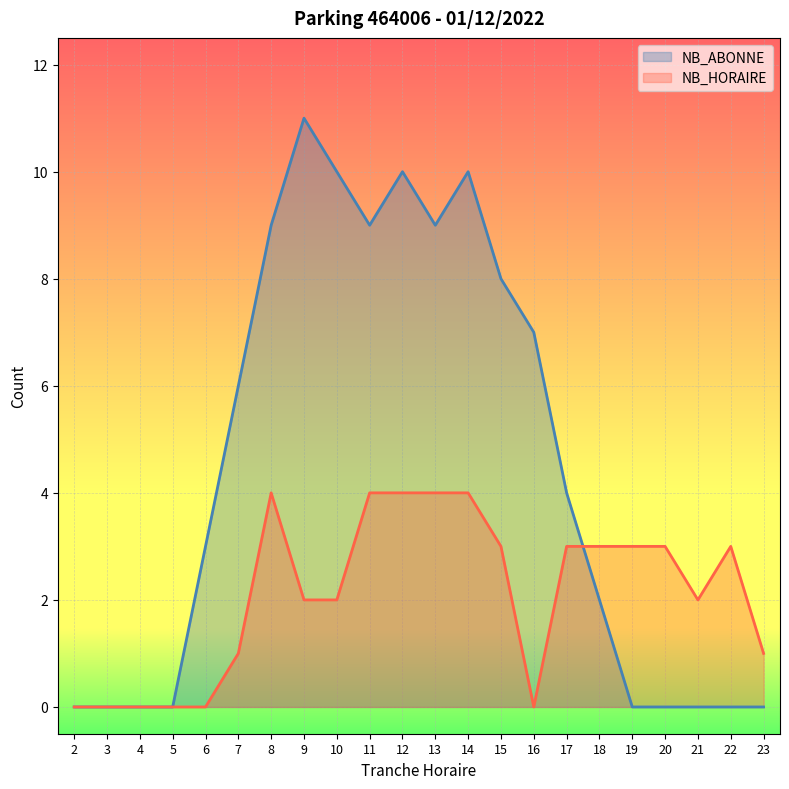

Reading left to right, what are all the values shown in this chart?

NB_HORAIRE: 0	0	0	0	0	1	4	2	2	4	4	4	4	3	0	3	3	3	3	2	3	1
NB_ABONNE: 0	0	0	0	3	6	9	11	10	9	10	9	10	8	7	4	2	0	0	0	0	0